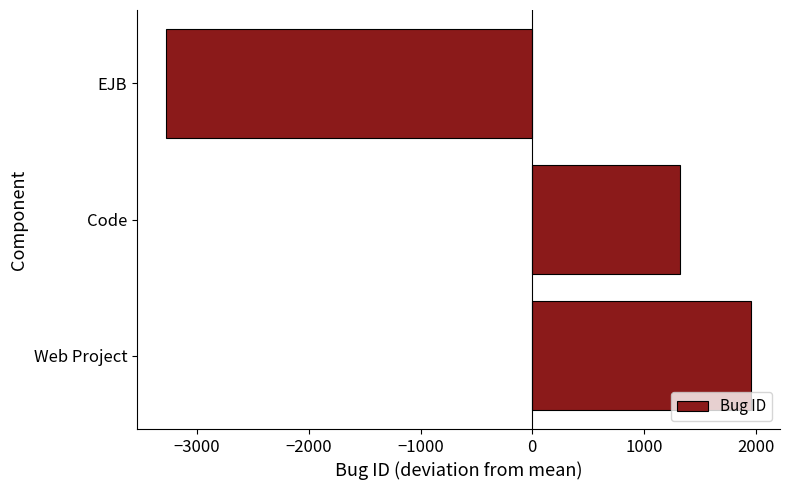

Which category has the lowest value across all series?

EJB